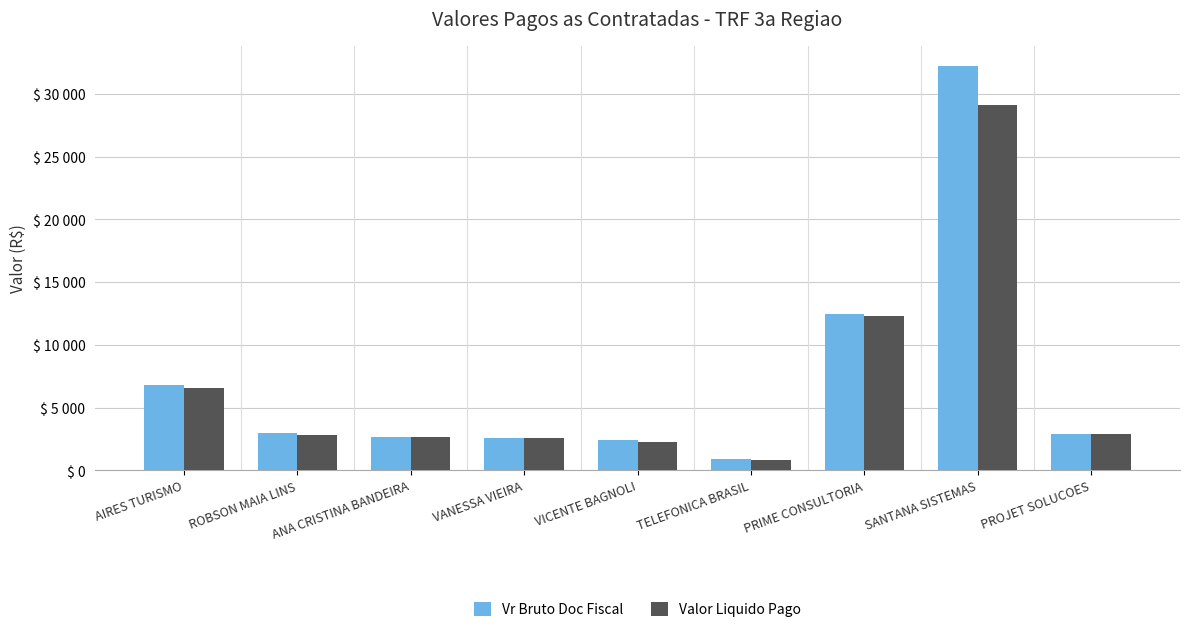

Does the chart contain any negative values?

No